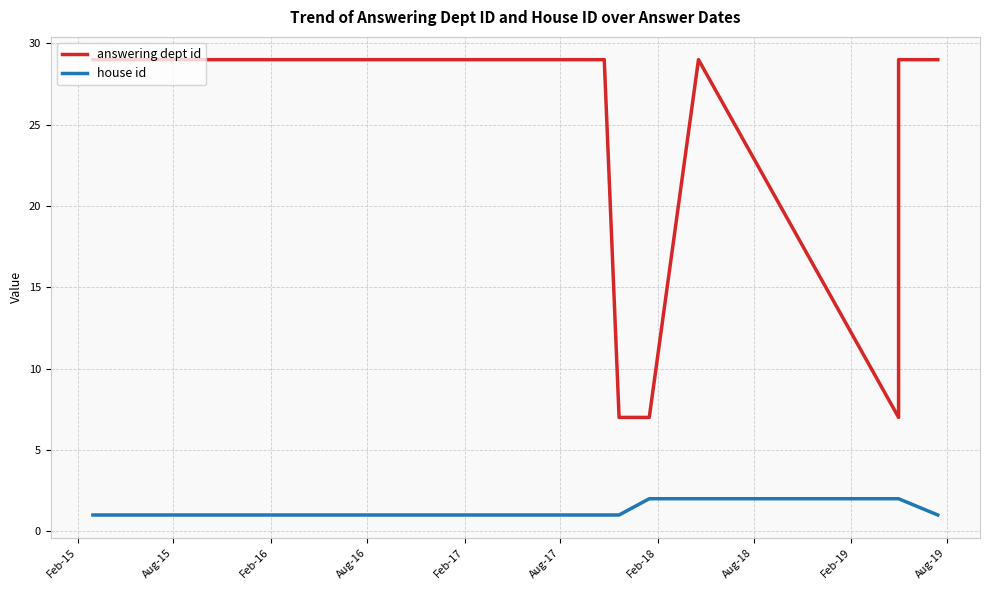

Which series has the largest total across all categories?

answering dept id